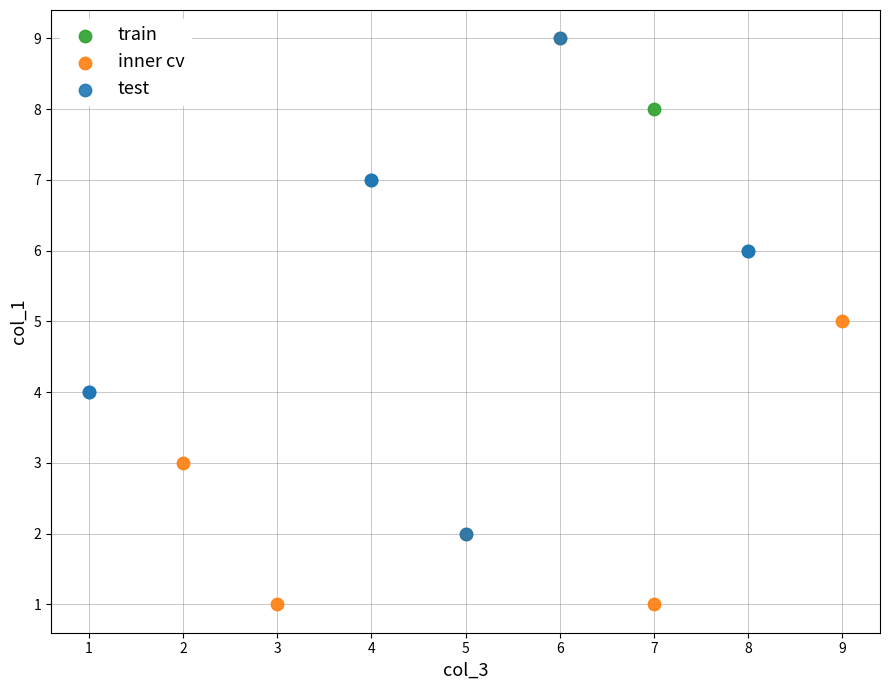

What are all the series names shown in the legend?

train, inner cv, test